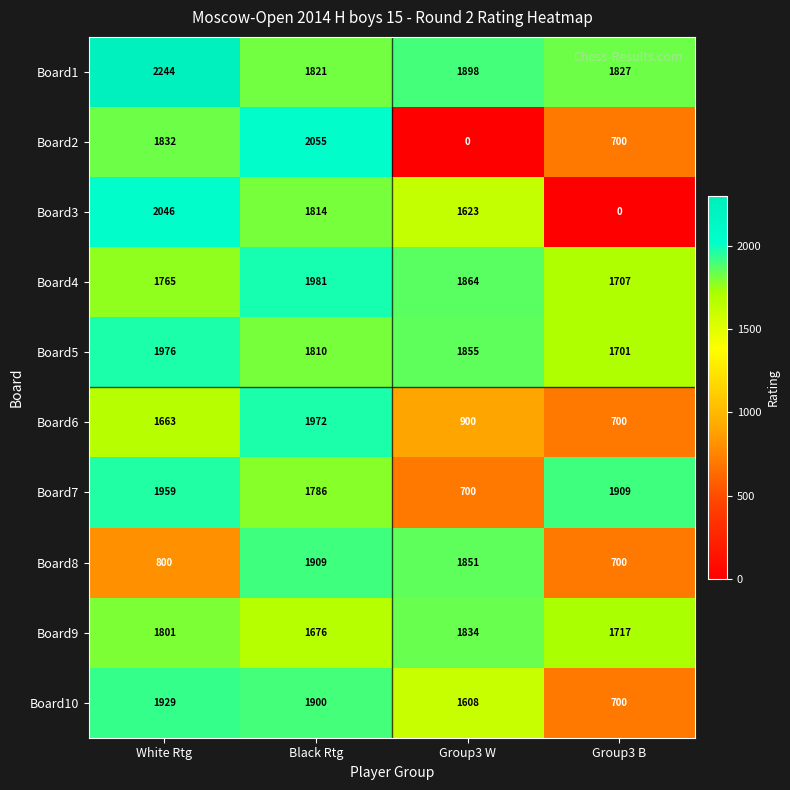

True or false: Board8 has a value of 1057 at Black Rtg.

False